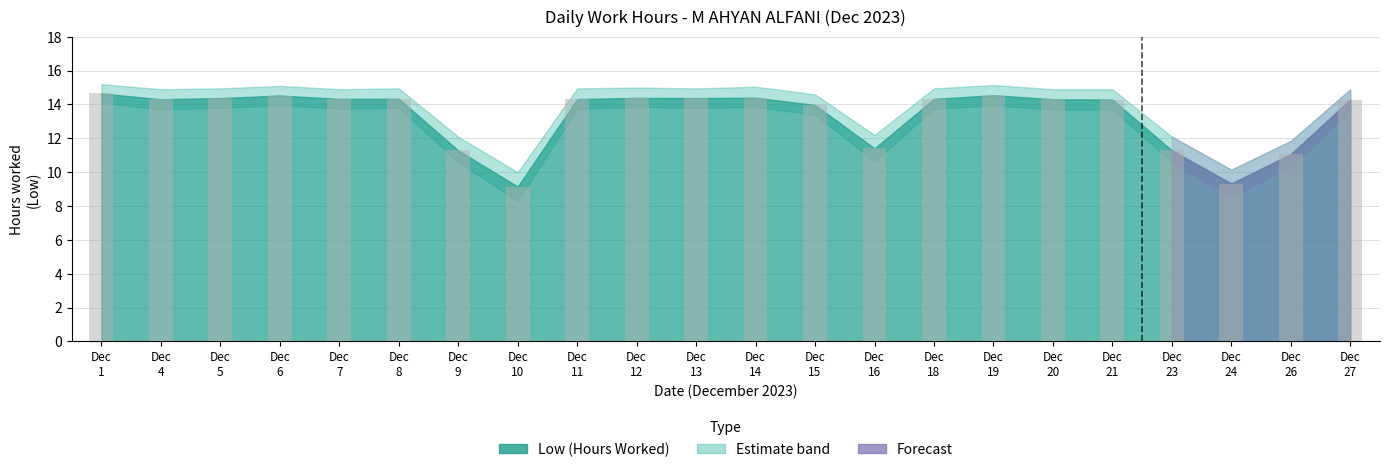

What is the minimum value shown in the chart?

9.2